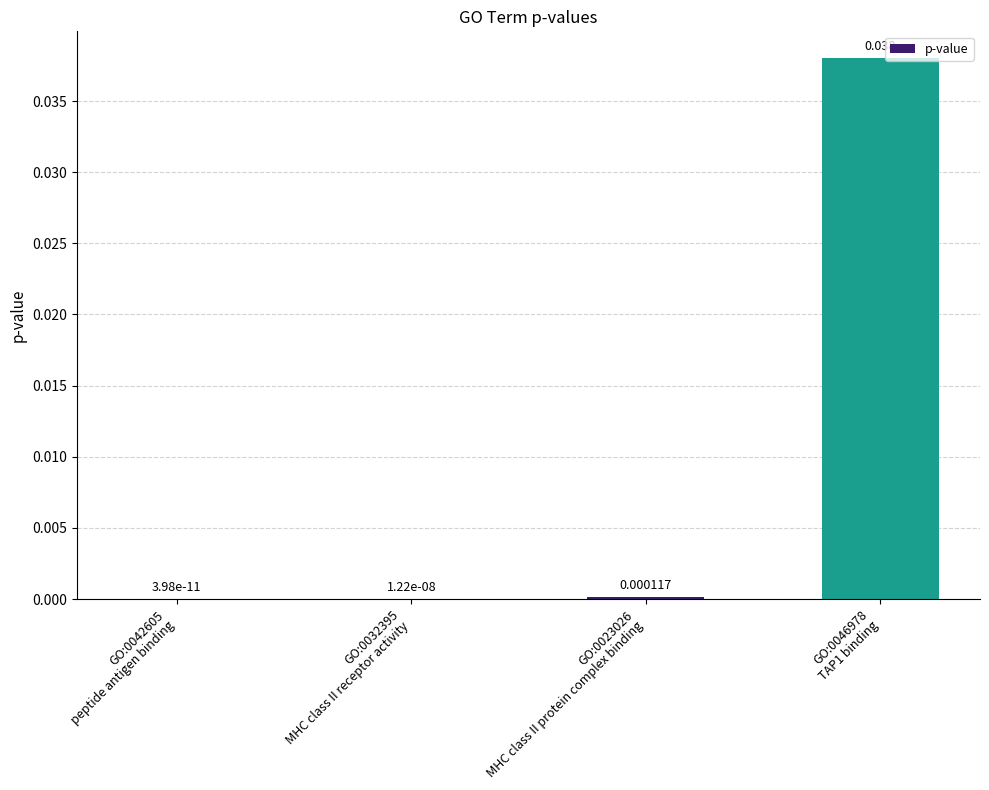

Reading left to right, list all the values displayed in this chart.

GO:0042605
peptide antigen binding=0.0	GO:0032395
MHC class II receptor activity=0.0	GO:0023026
MHC class II protein complex binding=0.0	GO:0046978
TAP1 binding=0.0